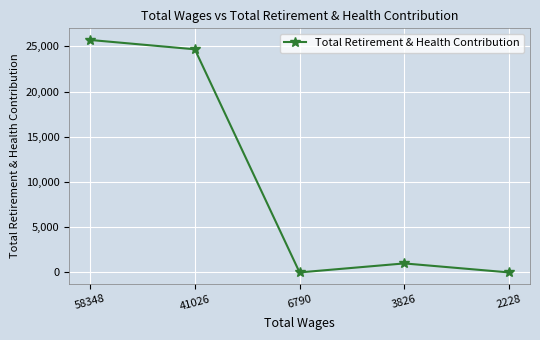

Is it true that the value at 41026 is 24670?

True